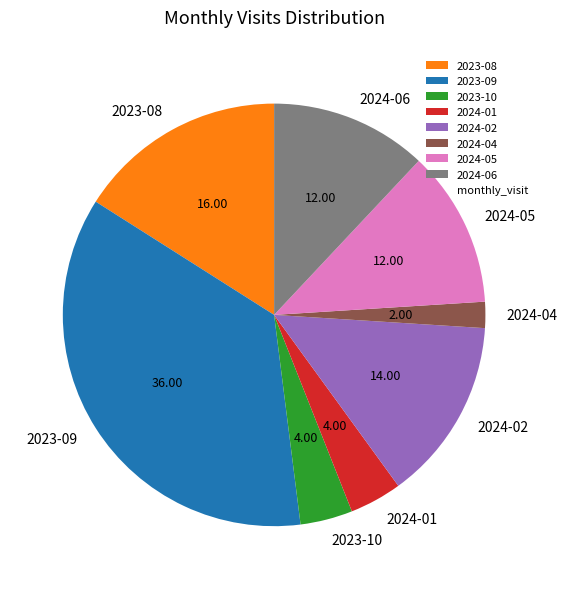

Do 2023-10 and 2024-02 together represent more than half of the pie?

No